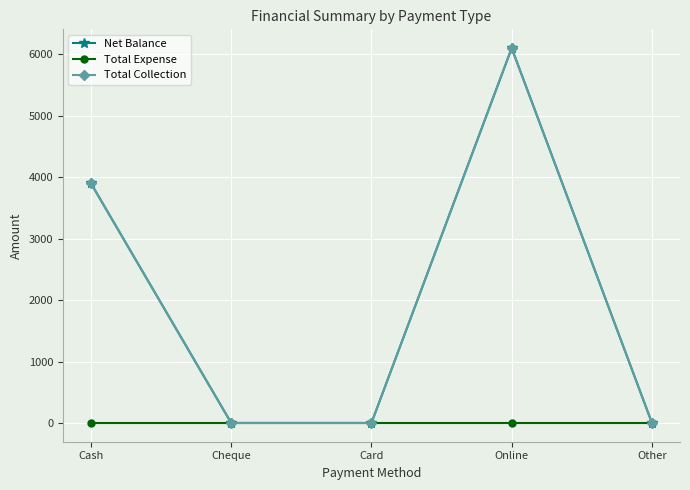

Which series changed the most between Cheque and Other?

Net Balance